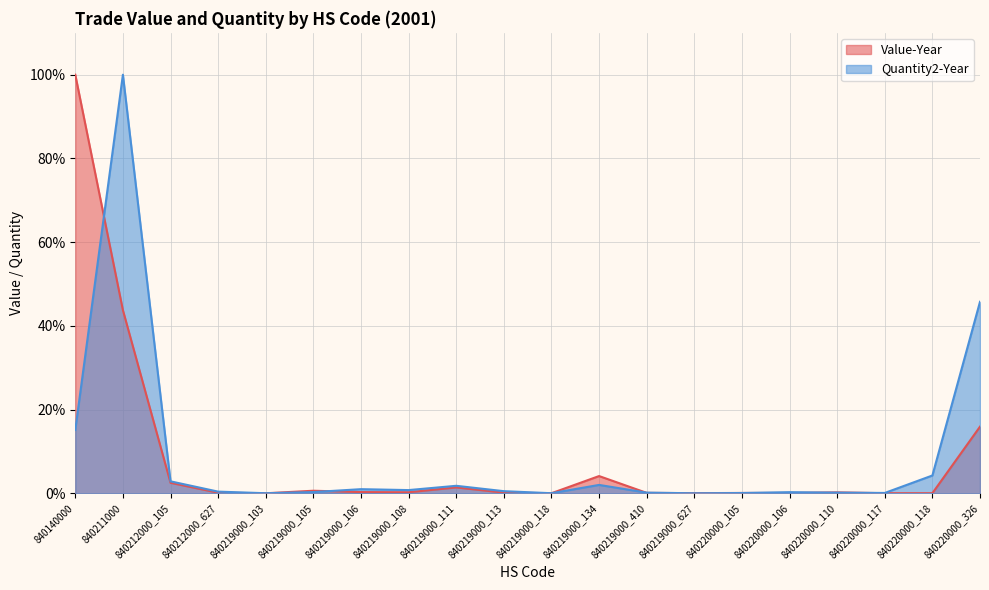

Which series has the largest total across all categories?

Quantity2-Year